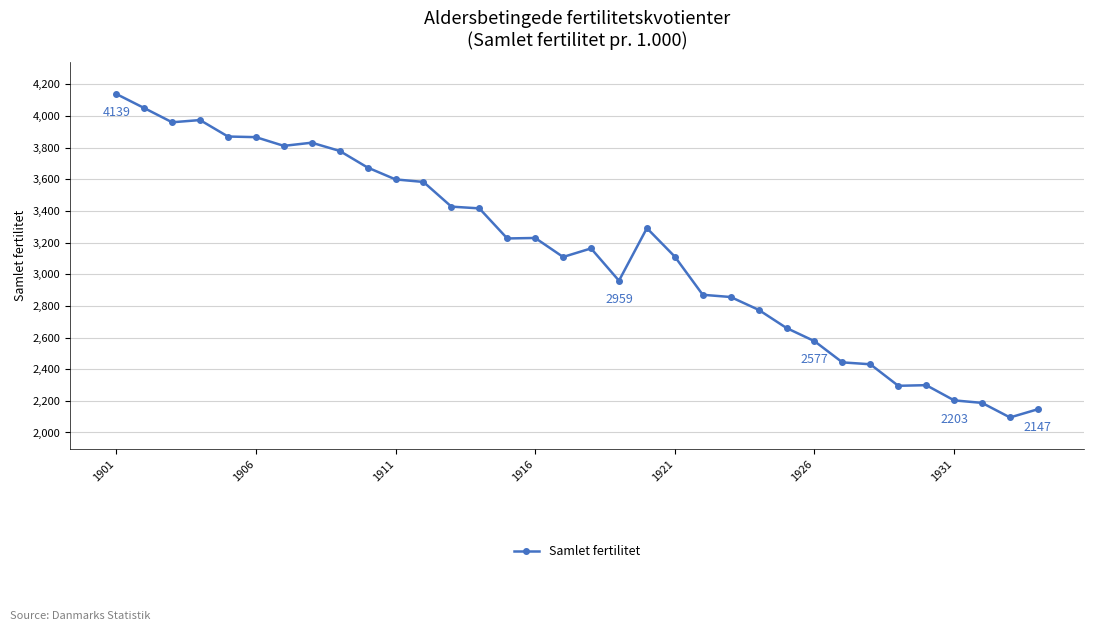

What is the difference between the maximum and minimum values?

2044